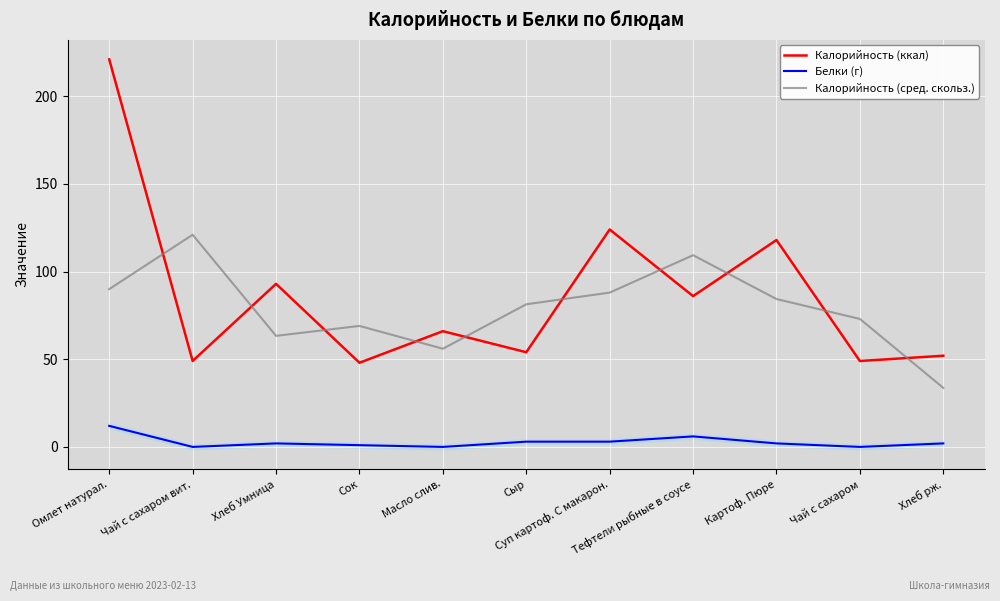

Reading left to right, extract all data points from this chart.

Калорийность (ккал): 221.0	49.0	93.0	48.0	66.0	54.0	124.0	86.0	118.0	49.0	52.0
Белки (г): 12.0	0.0	2.0	1.0	0.0	3.0	3.0	6.0	2.0	0.0	2.0
Калорийность (сред. скольз.): 90.0	121.0	63.3	69.0	56.0	81.3	88.0	109.3	84.3	73.0	33.7